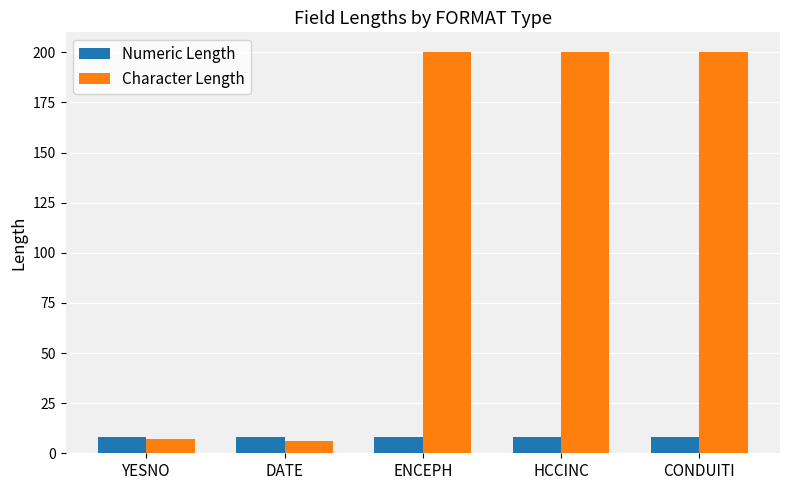

What is the spread (max minus min) of values at YESNO?

1